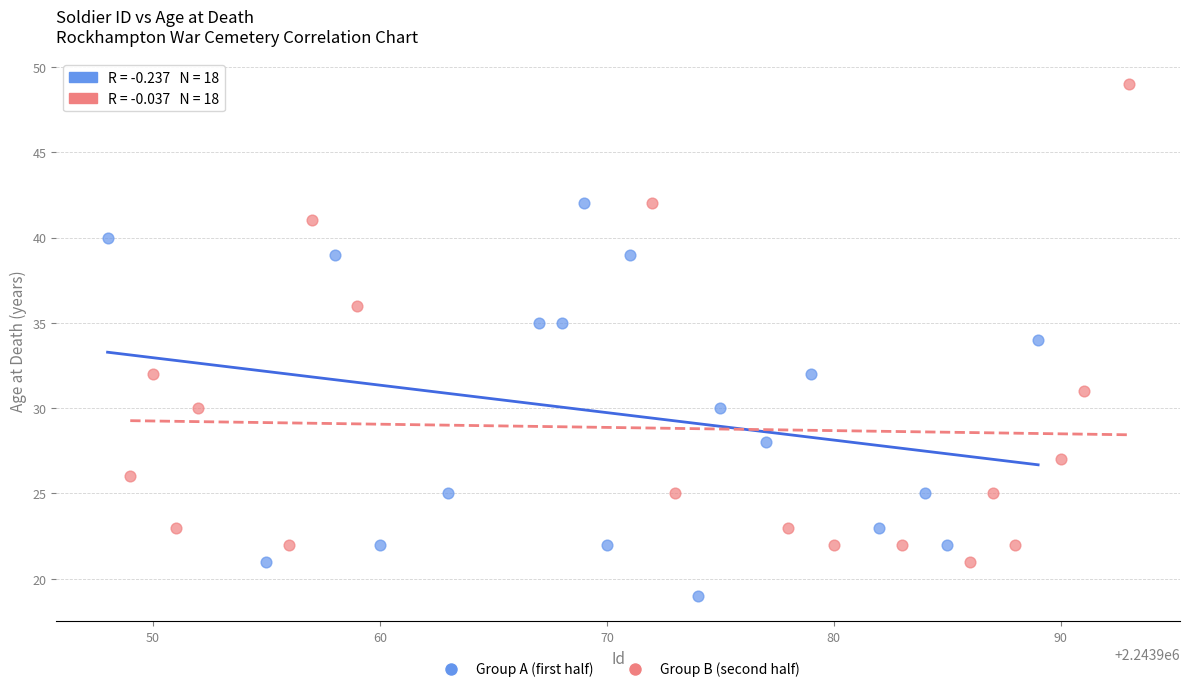

Which series reaches the minimum Y coordinate?

Group A (first half)